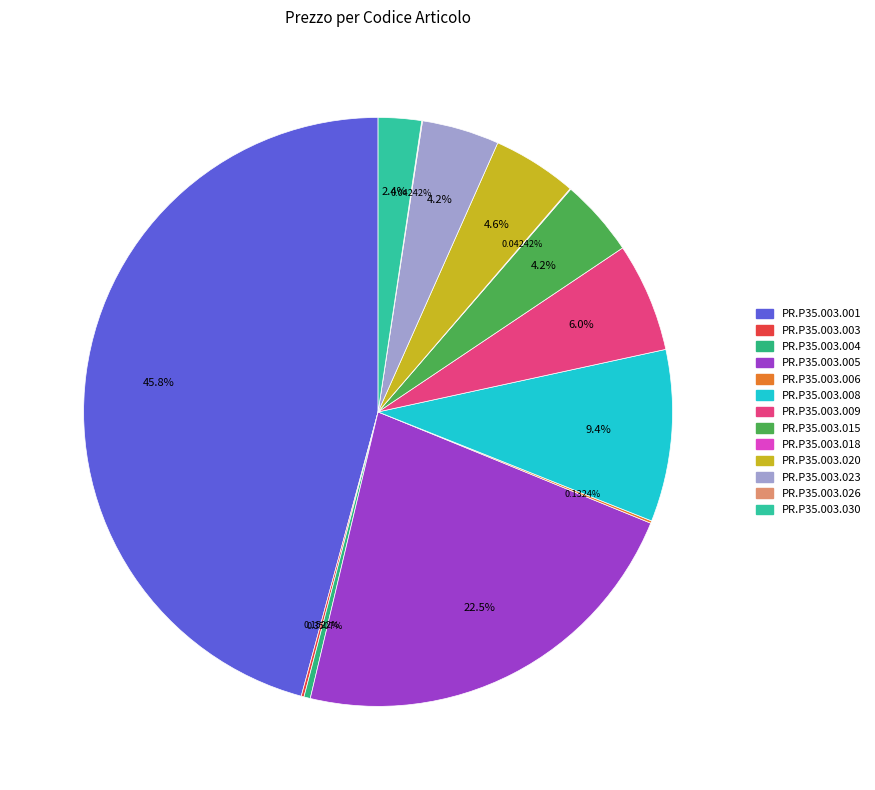

What is the ratio of the value at PR.P35.003.020 to the value at PR.P35.003.030?

2.0